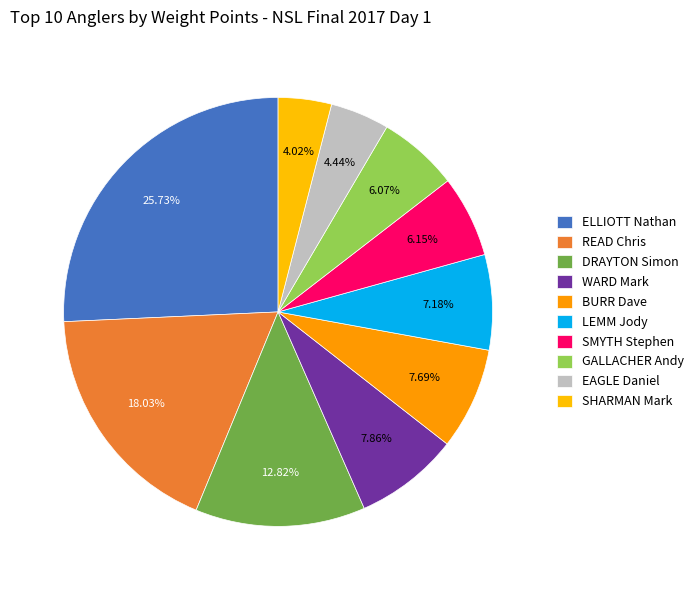

What is the total percentage of LEMM Jody and WARD Mark?

15.0%